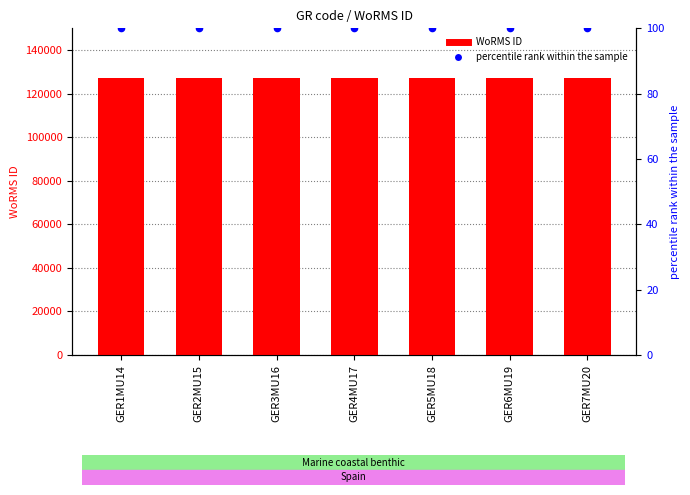

Which series contains the lowest Y value?

percentile rank within the sample